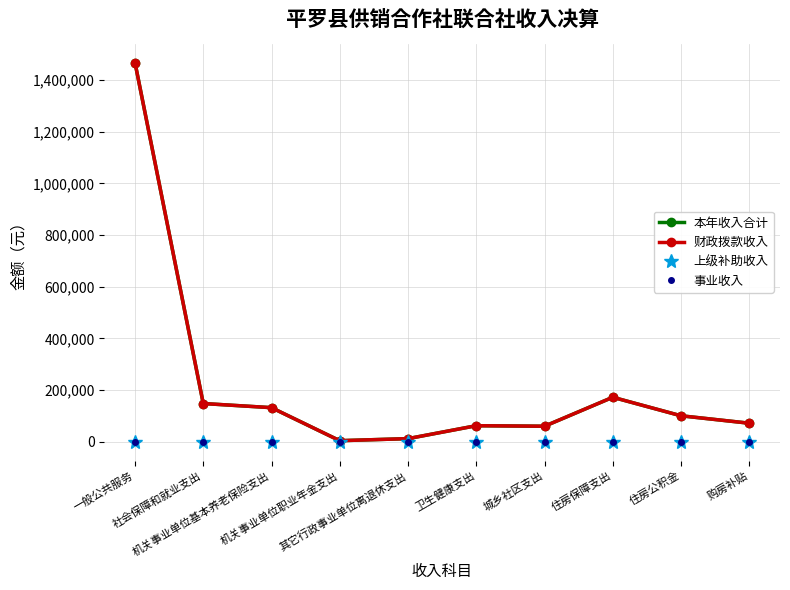

How many lines are shown in the chart?

4